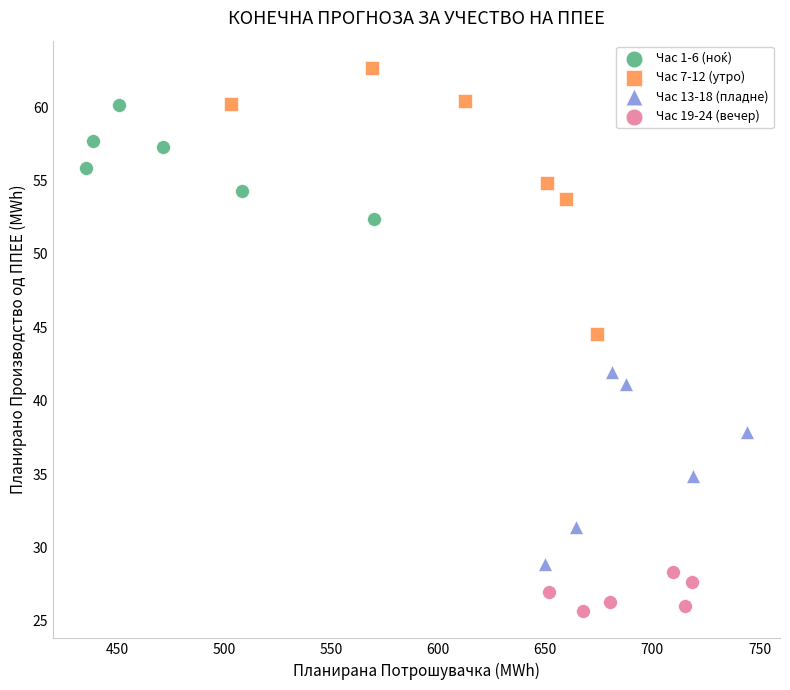

Which series contains the lowest Y value?

Час 19-24 (вечер)